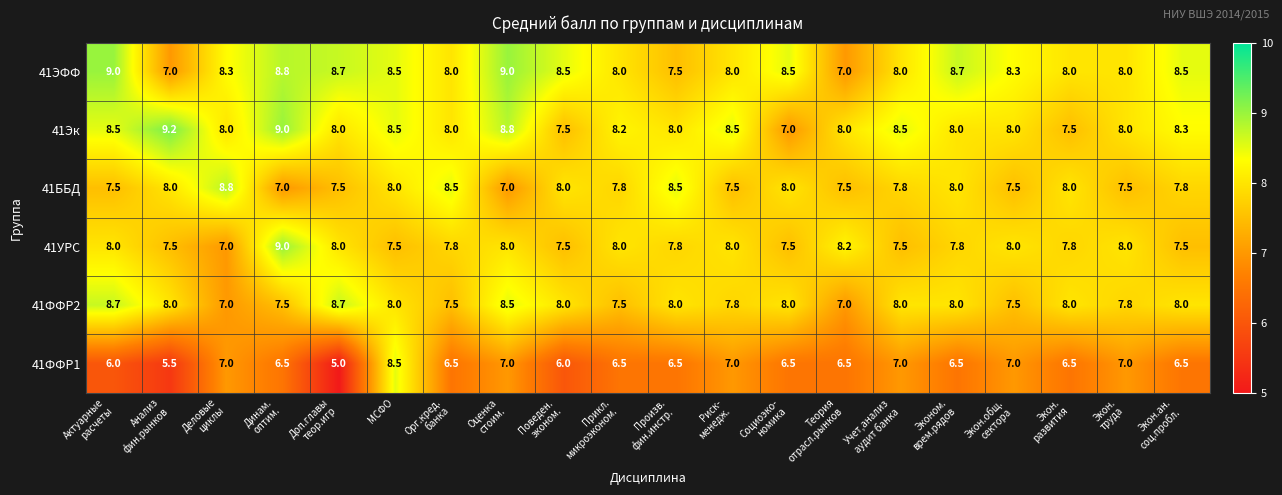

What is the difference between the maximum and minimum values in the 41ББД series?

1.8